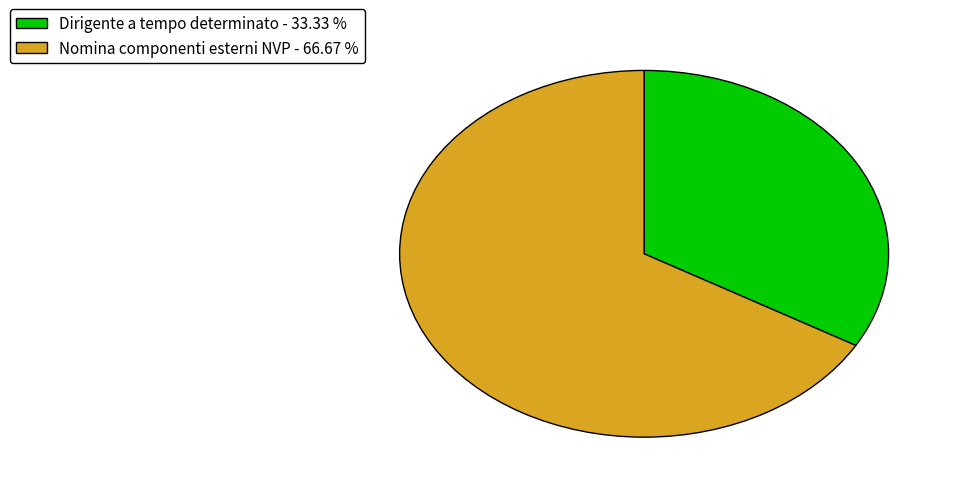

What is the ratio of the value at Dirigente a tempo determinato - 33.33 % to the value at Nomina componenti esterni NVP - 66.67 %?

0.5